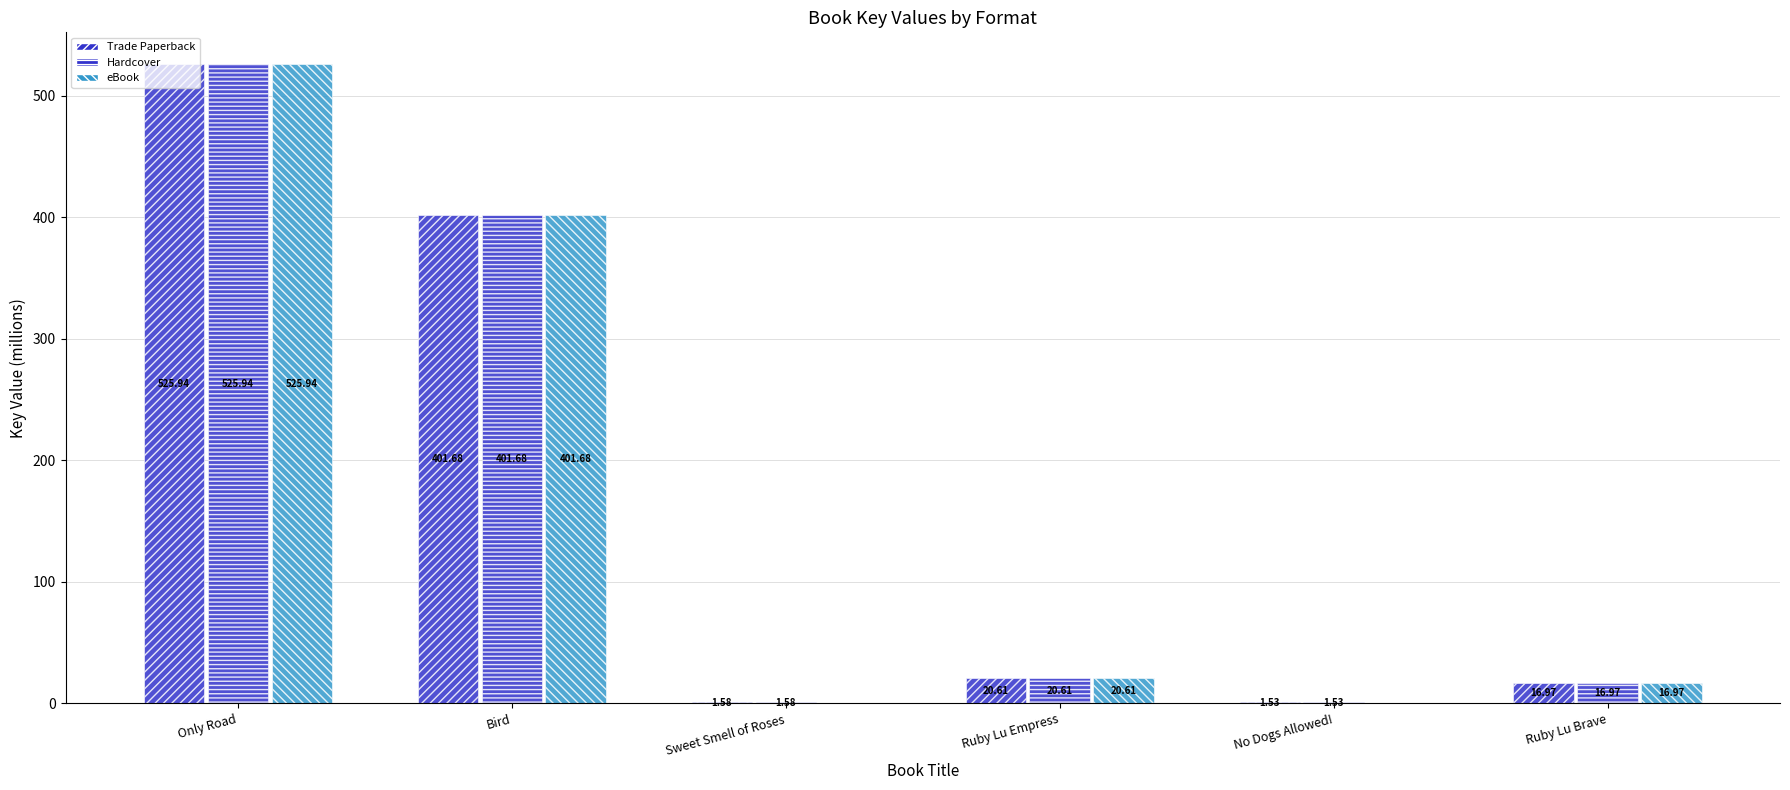

How many data points in Trade Paperback are above 20?

3